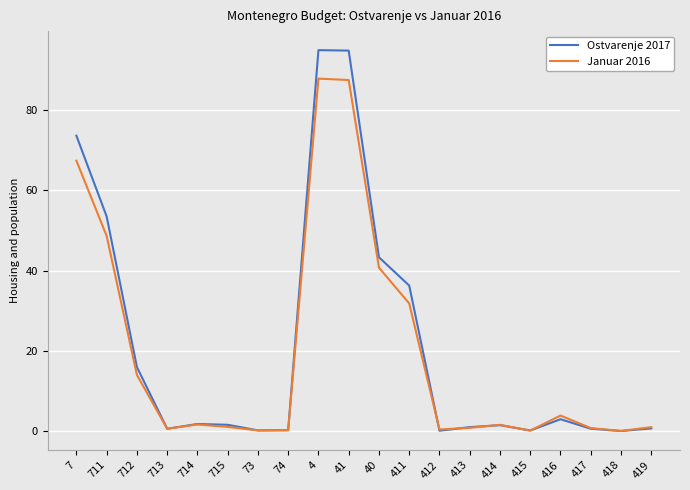

What is the total value across all series at 4?

182.9